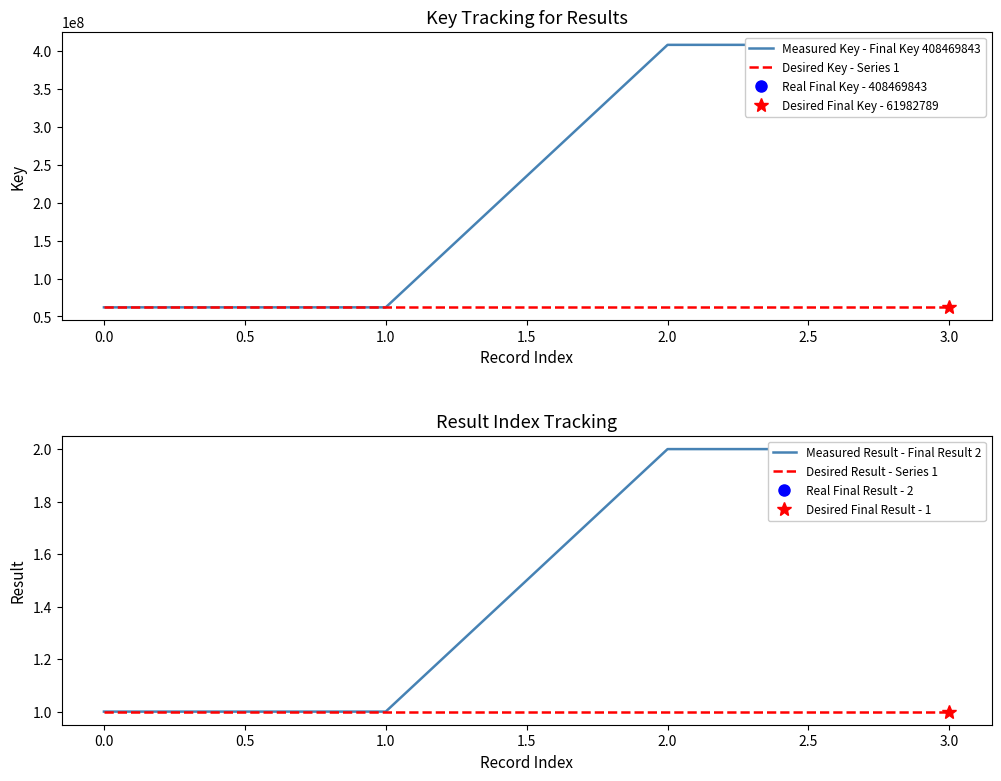

What is the difference between the highest and lowest values at 1.0?

61982788